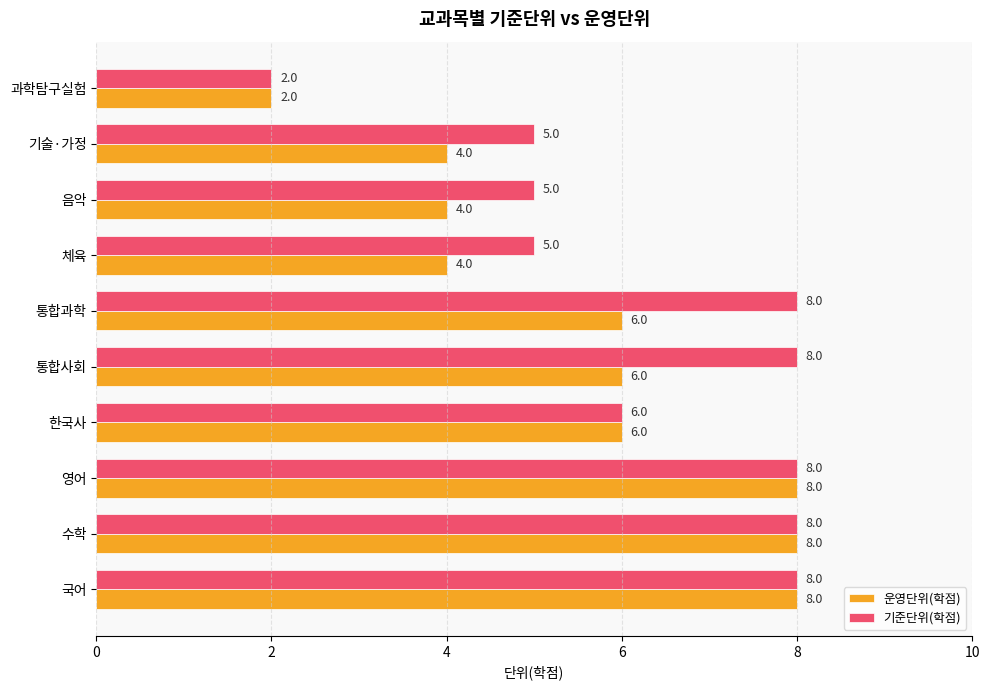

Is the value of 기준단위(학점) at 국어 greater than the value of 운영단위(학점) at 음악?

Yes